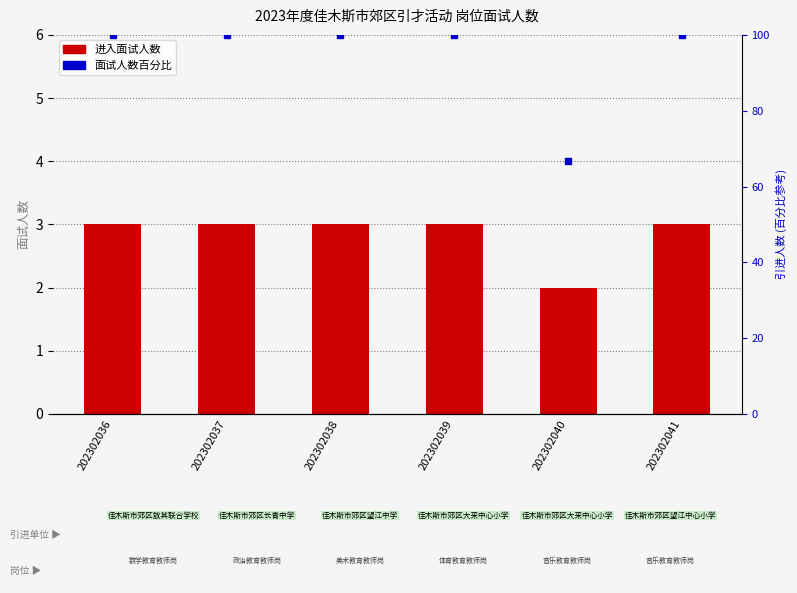

How many bars are there in total?

6